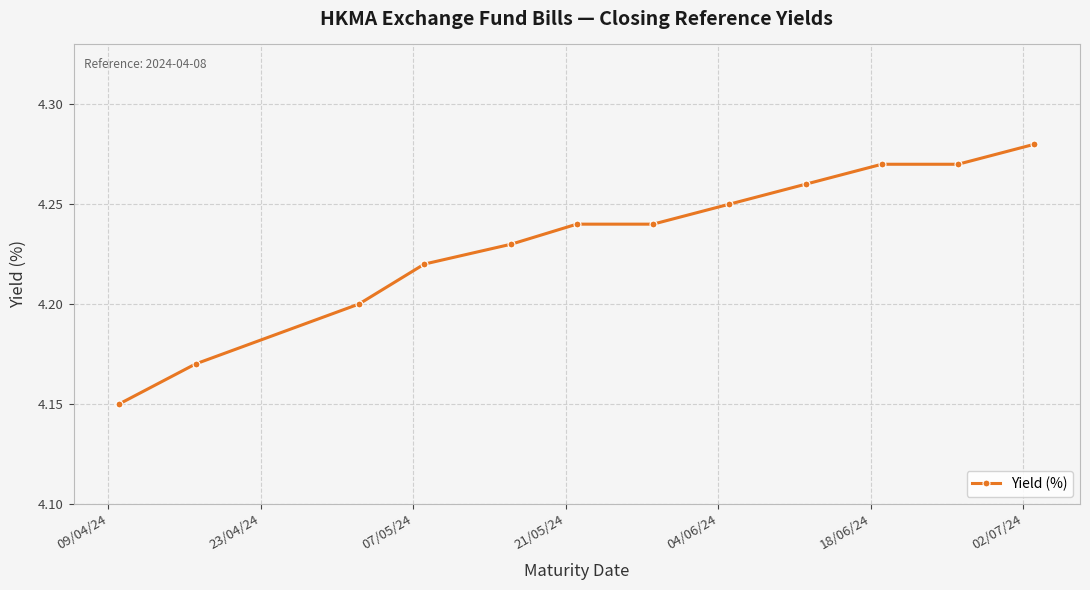

What is the sum of all values?

50.8